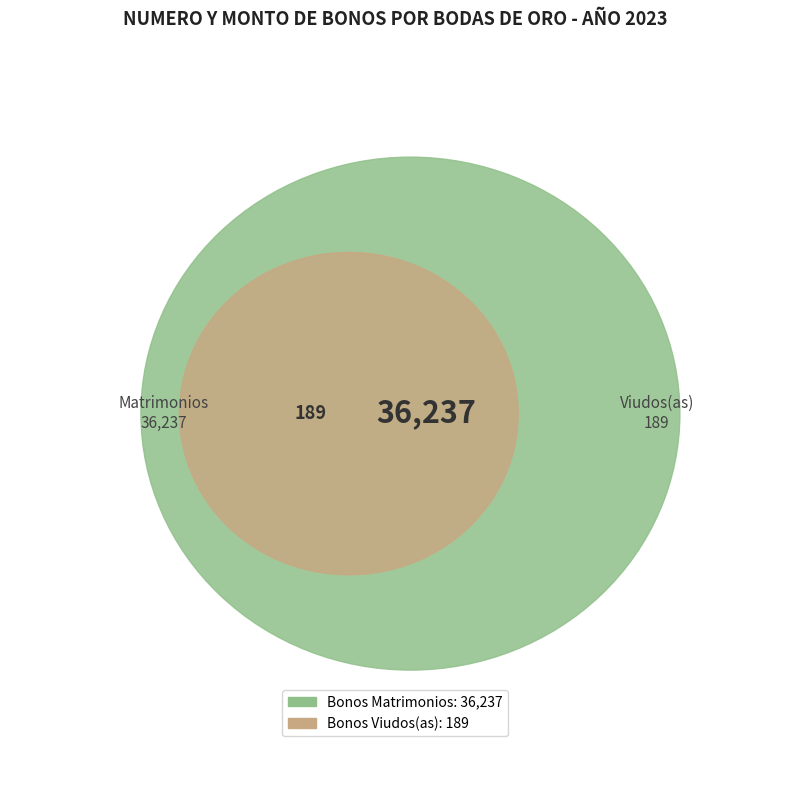

Which category has the biggest portion of the pie?

NUMERO DE BONOS EMITIDOS A MATRIMONIOS